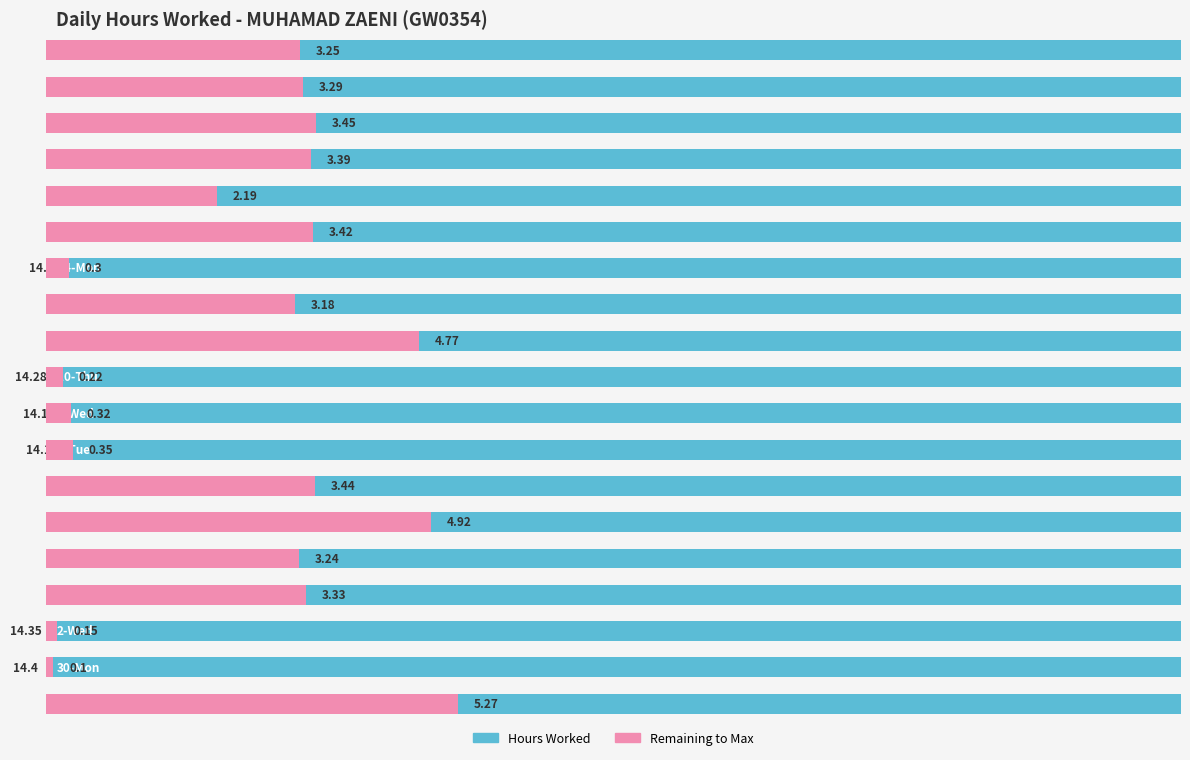

Rank the series at 6 from lowest to highest value.

Remaining to Max, Hours Worked